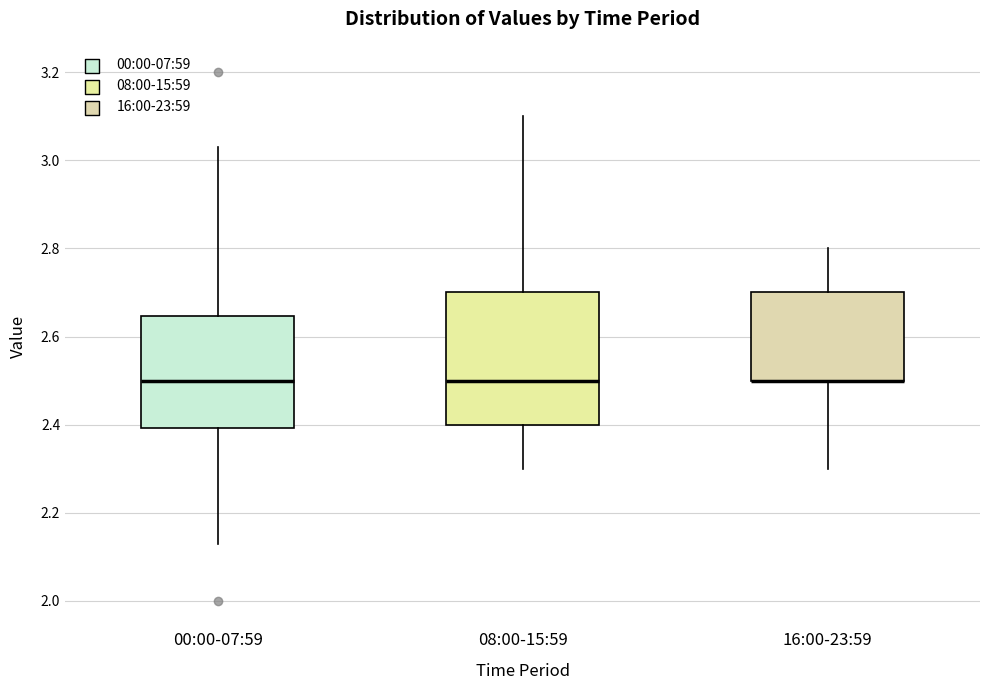

Where is the lower edge of the box for 08:00-15:59 on the y-axis? The values are not printed on the chart, so give them approximately, as read against the axis.

2.40